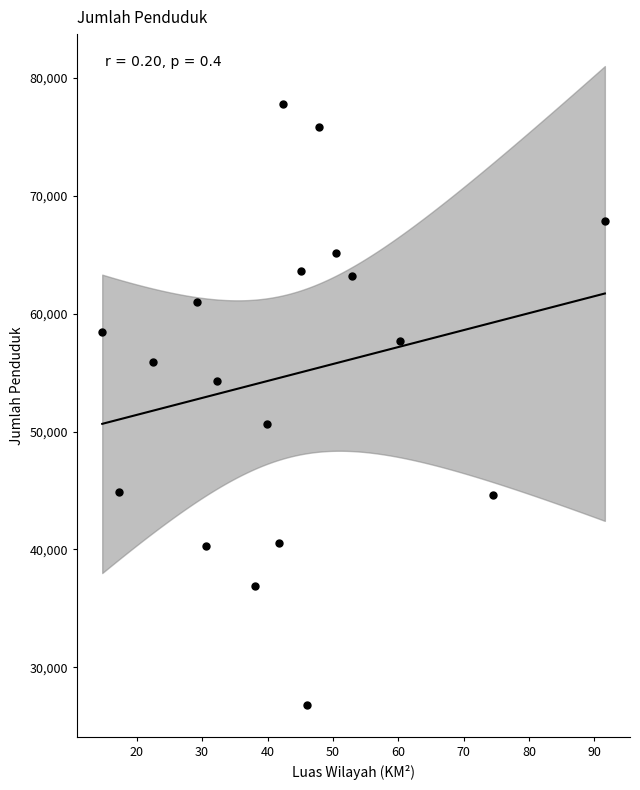

What is the range of Y values (max minus min)?

51021